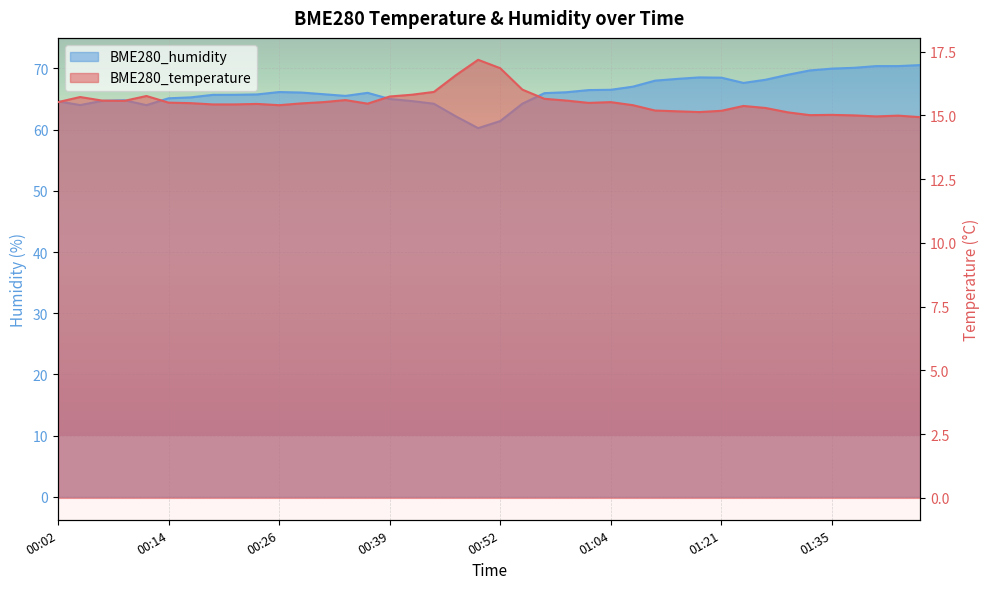

Reading right to left, transcribe all the data shown in this chart.

BME280_temperature: 14.9	15.0	15.0	15.0	15.0	15.0	15.1	15.3	15.4	15.2	15.1	15.2	15.2	15.4	15.5	15.5	15.6	15.7	16.0	16.9	17.2	16.6	15.9	15.8	15.7	15.5	15.6	15.5	15.5	15.4	15.4	15.4	15.4	15.5	15.5	15.8	15.6	15.6	15.7	15.5
BME280_humidity: 70.6	70.4	70.4	70.1	70.0	69.7	69.0	68.2	67.6	68.5	68.5	68.3	68.0	67.0	66.5	66.5	66.1	66.0	64.2	61.4	60.2	62.2	64.2	64.7	65.0	66.0	65.5	65.8	66.1	66.2	65.8	65.7	65.7	65.3	65.1	64.0	64.8	64.7	64.0	64.6